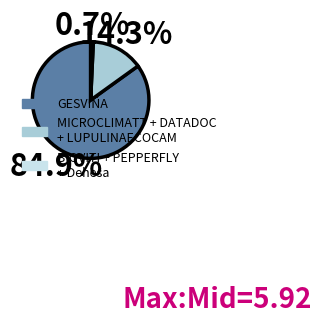

Is there a majority slice in this chart?

Yes